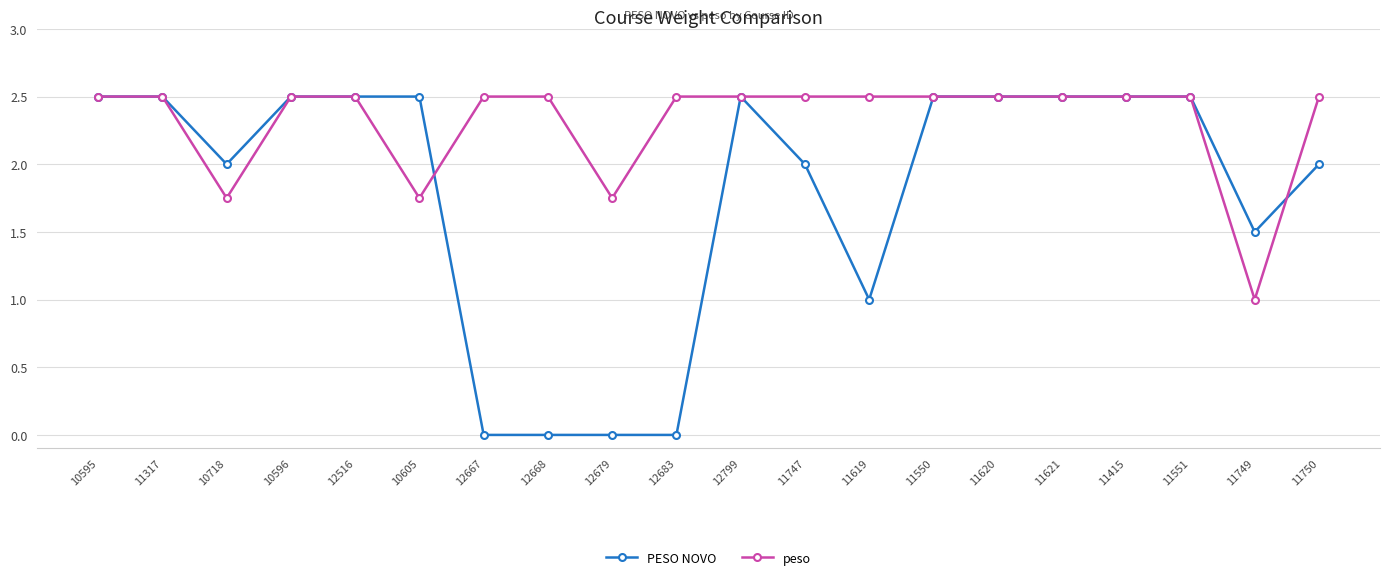

Is it true that peso equals 0.8 at 11621?

False